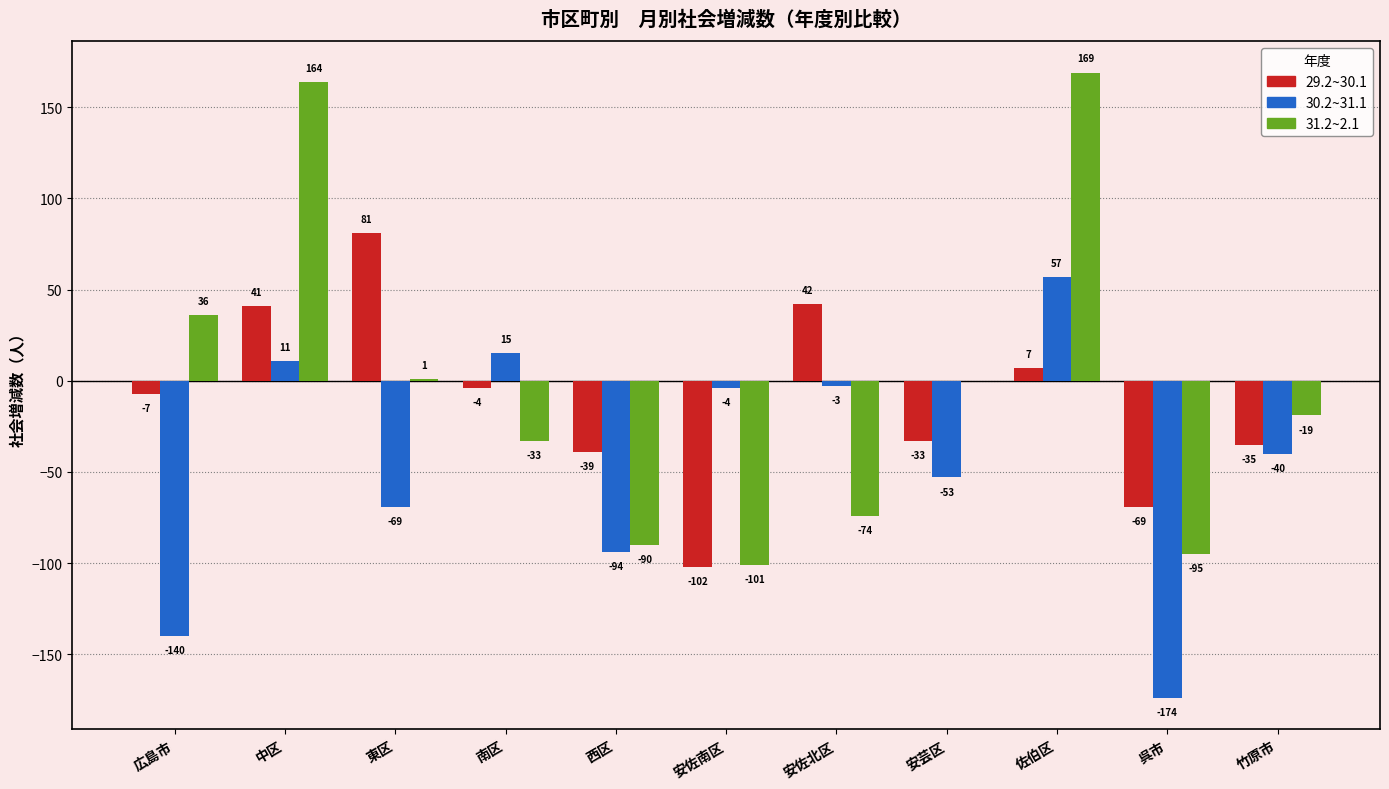

What are all the series names shown in the legend?

29.2~30.1, 30.2~31.1, 31.2~2.1